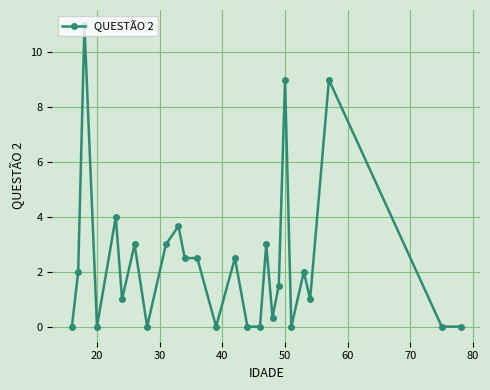

What is the average value?

2.3